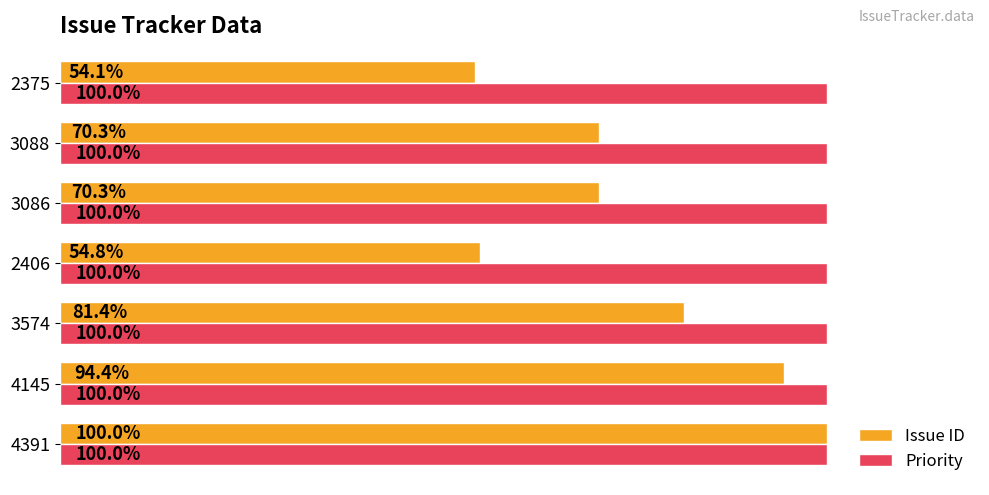

Is the value of Priority at 3574 greater than the value of Issue ID at 2375?

Yes